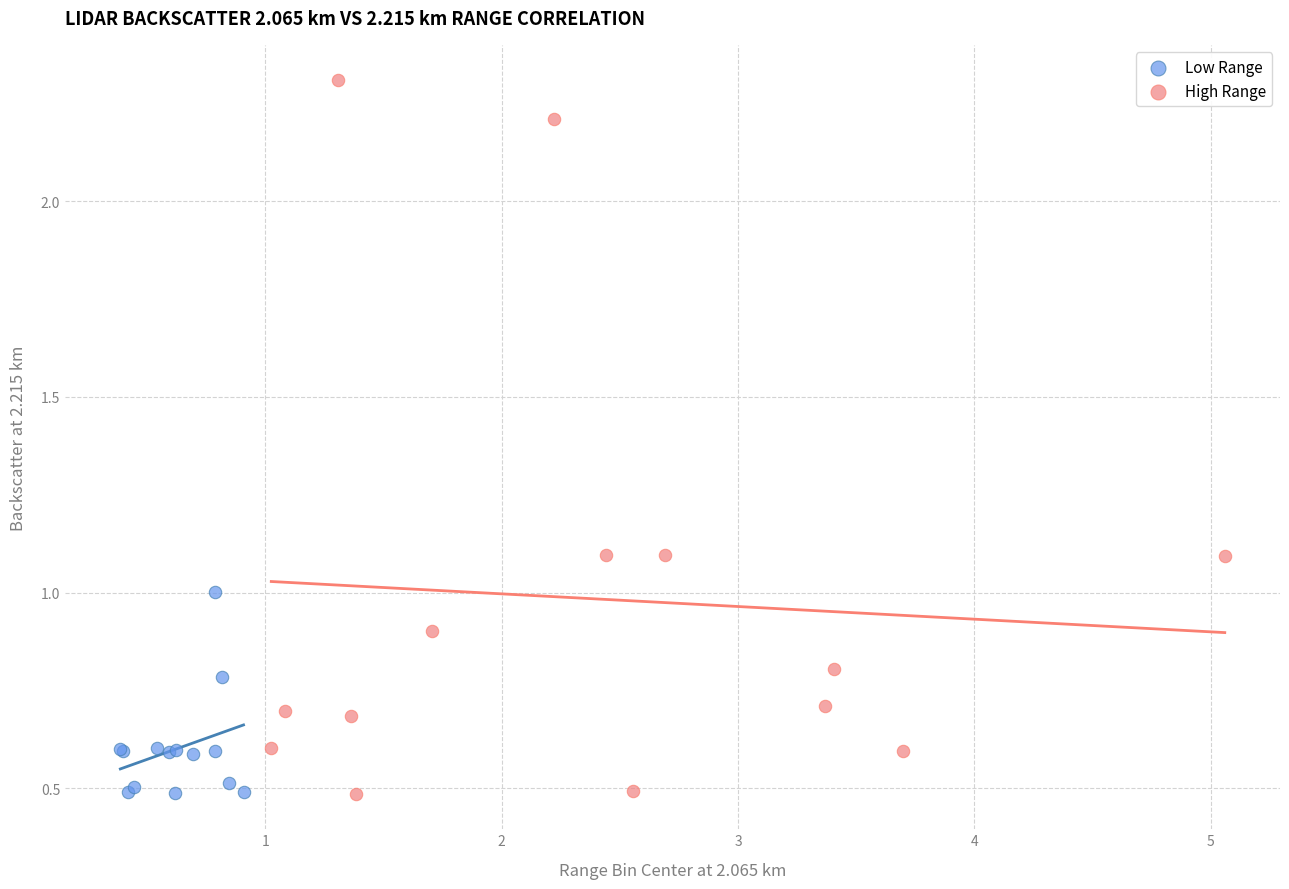

What are all the series names shown in the legend?

Low Range, High Range